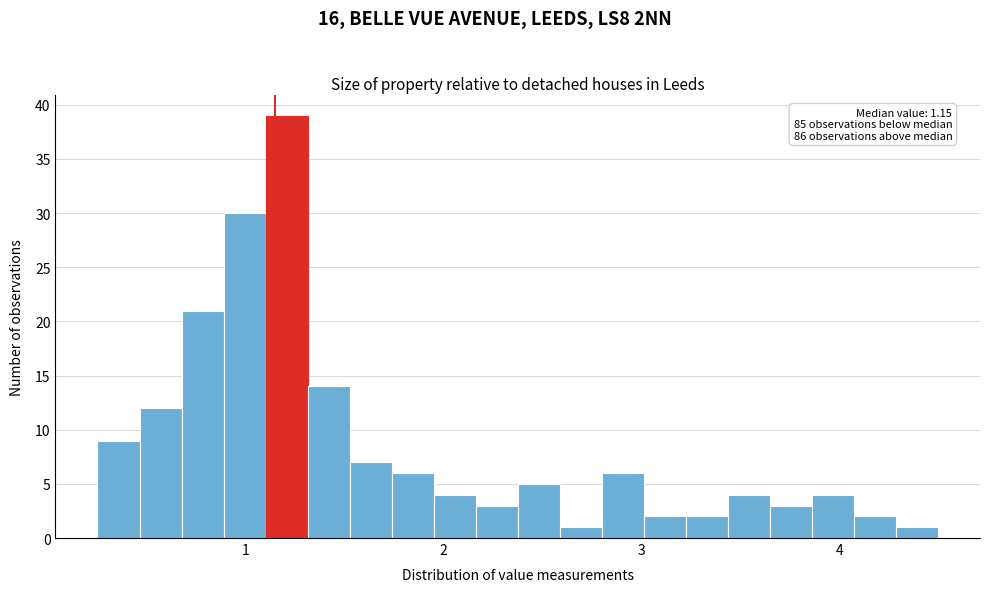

Around what value on the x-axis is the tallest bar? Give the approximate position of its centre, as read against the axis.

1.2